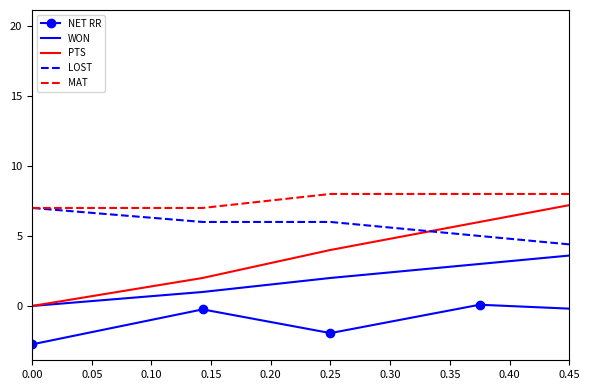

What are all the series names shown in the legend?

NET RR, WON, PTS, LOST, MAT